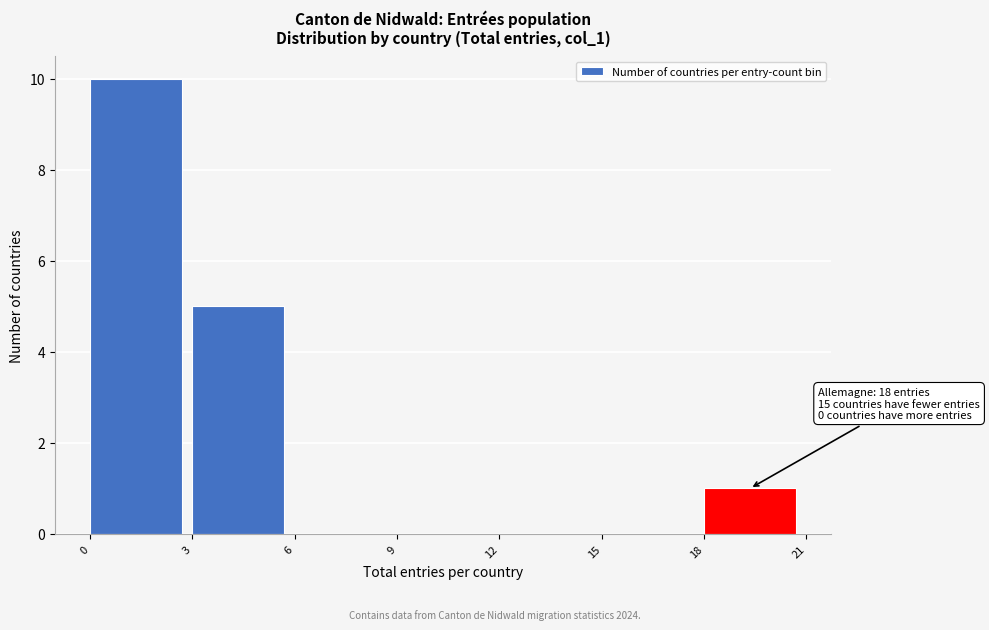

Which range on the x-axis has the tallest bar?

0 to 3